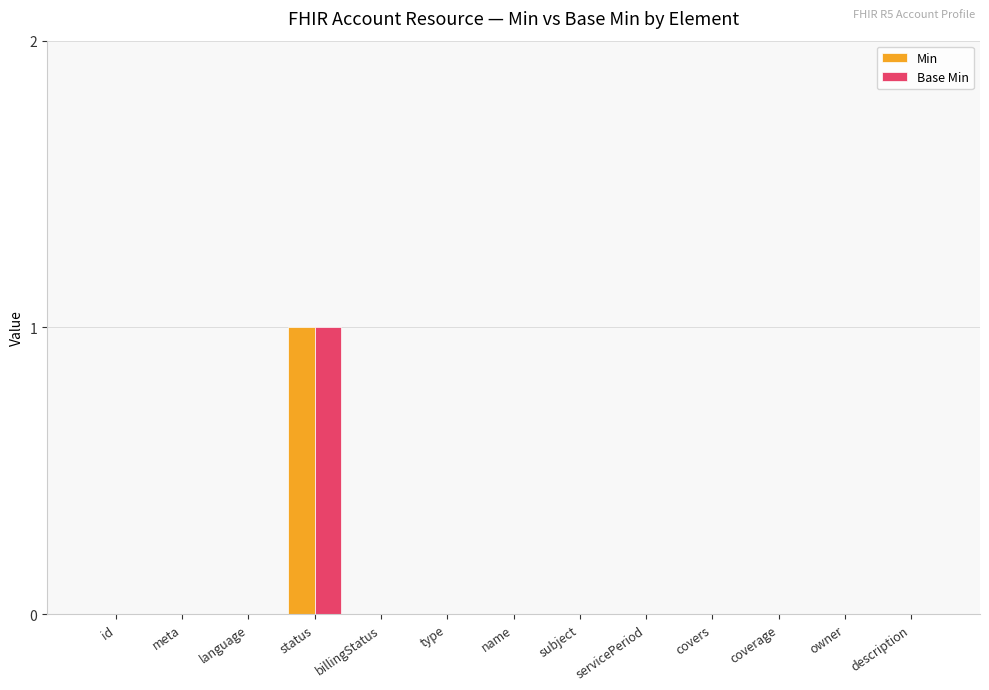

The value of Base Min at subject is -1. True or false?

False